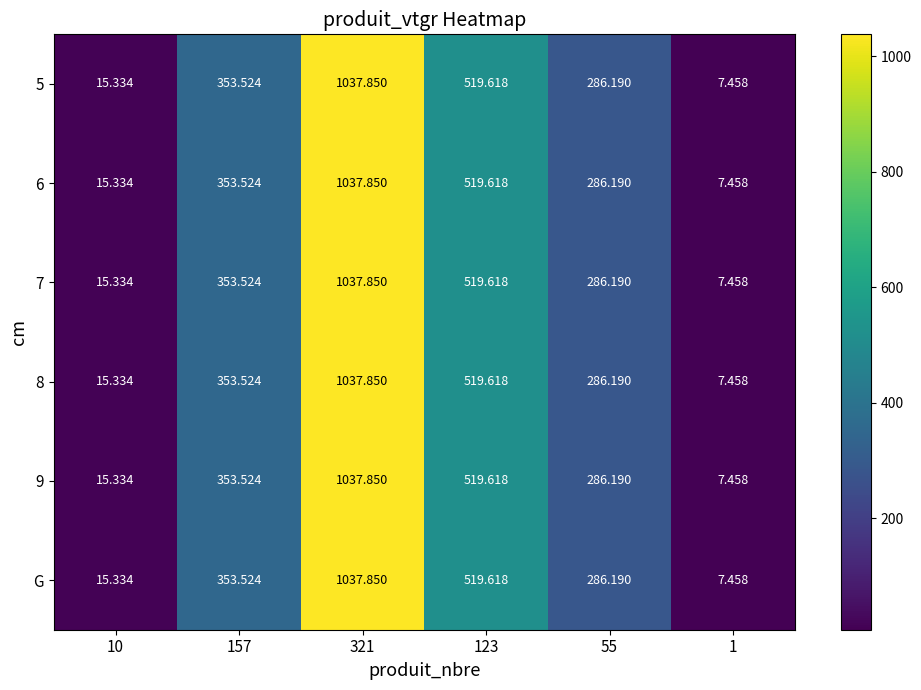

Is the value of 7 at 1 greater than the value of 9 at 123?

No